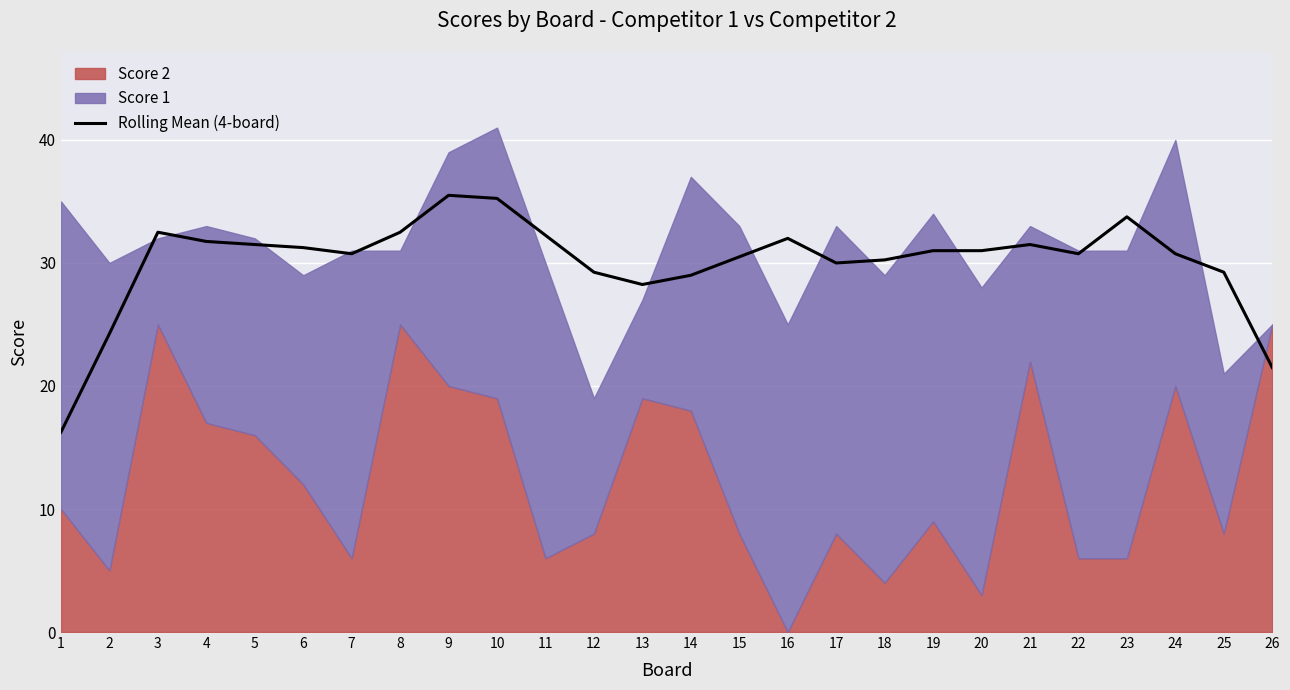

Is it true that Rolling Mean (4-board) equals 30.0 at 17?

True